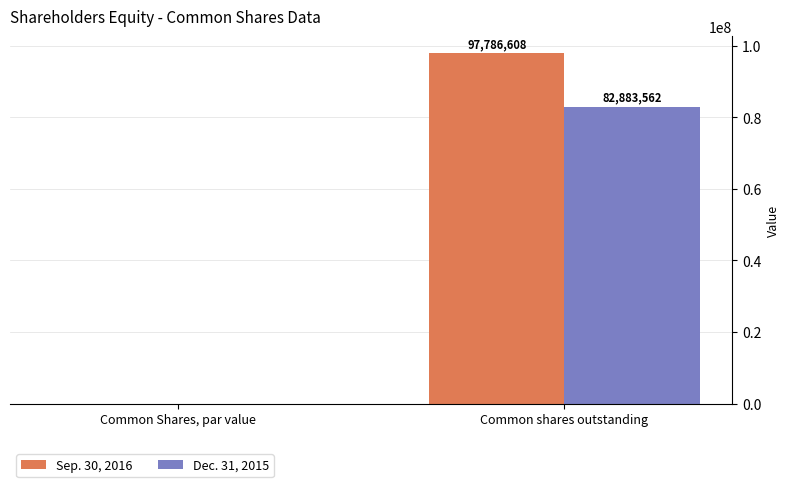

Reading left to right, list all the values displayed in this chart.

Sep. 30, 2016: Common Shares, par value=0	Common shares outstanding=97786608
Dec. 31, 2015: Common Shares, par value=0	Common shares outstanding=82883562